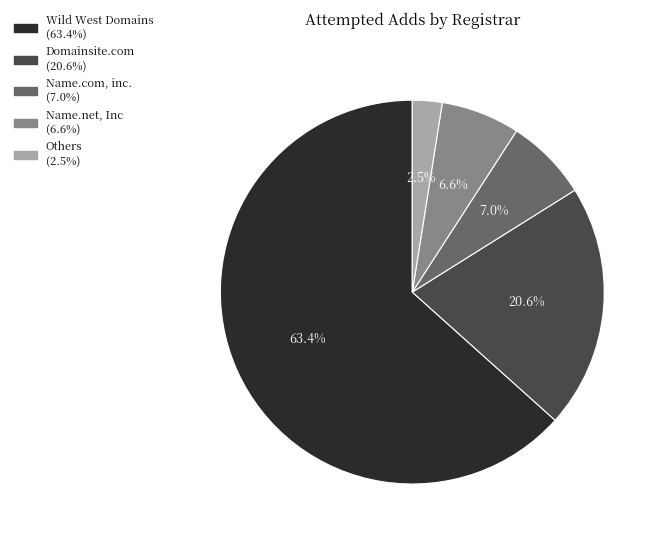

Is there a majority slice in this chart?

Yes